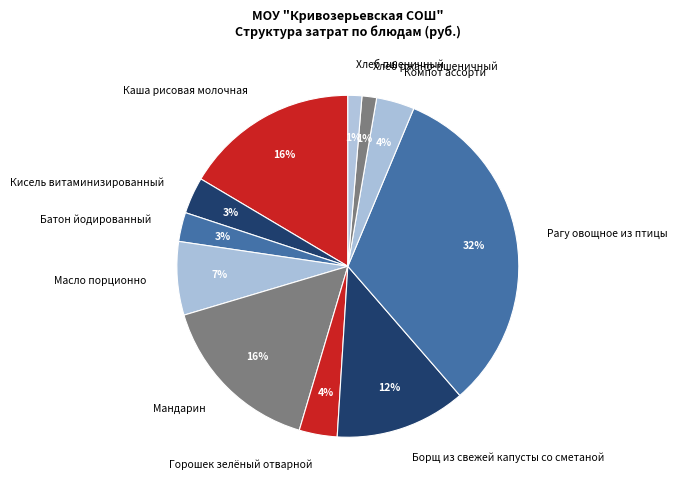

How many slices are in this pie chart?

11